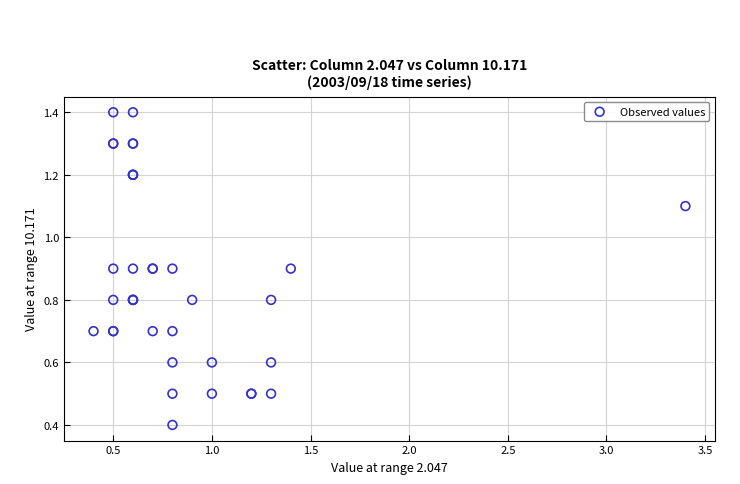

What Y value in the scatter plot is closest to 0?

0.4